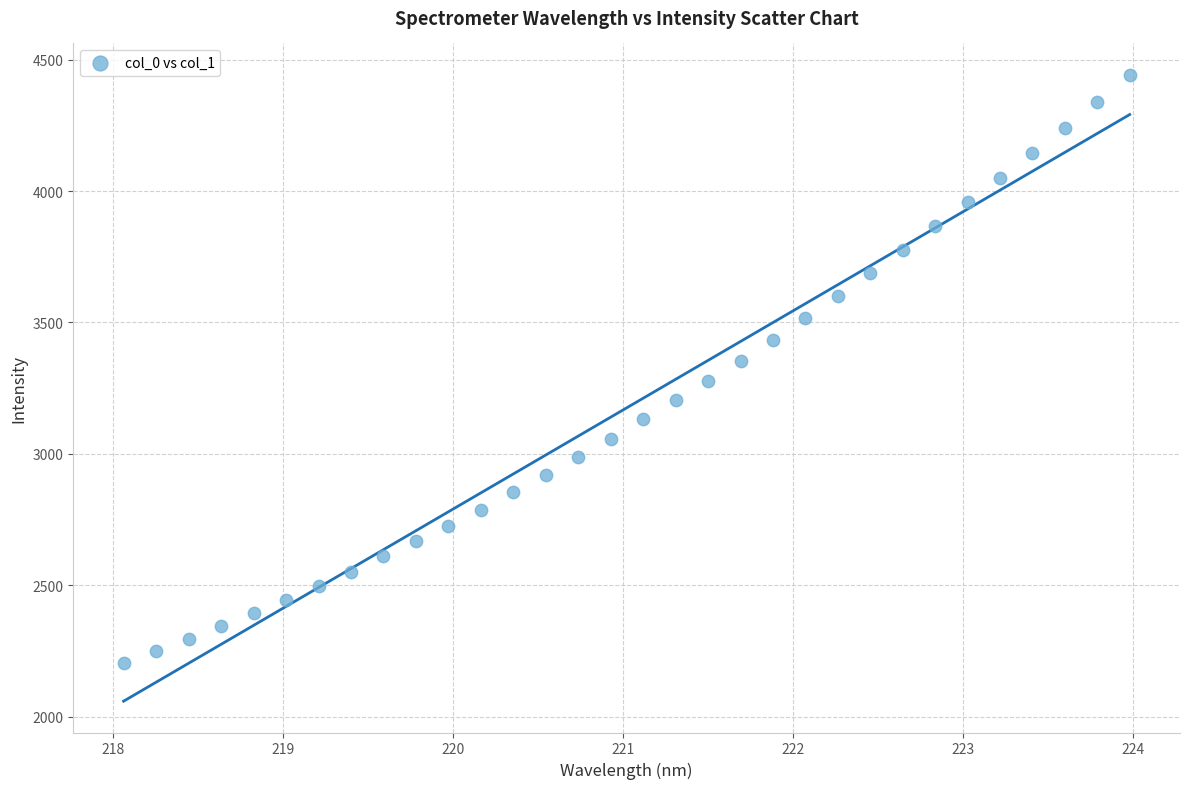

What is the range of X values (max minus min)?

5.9